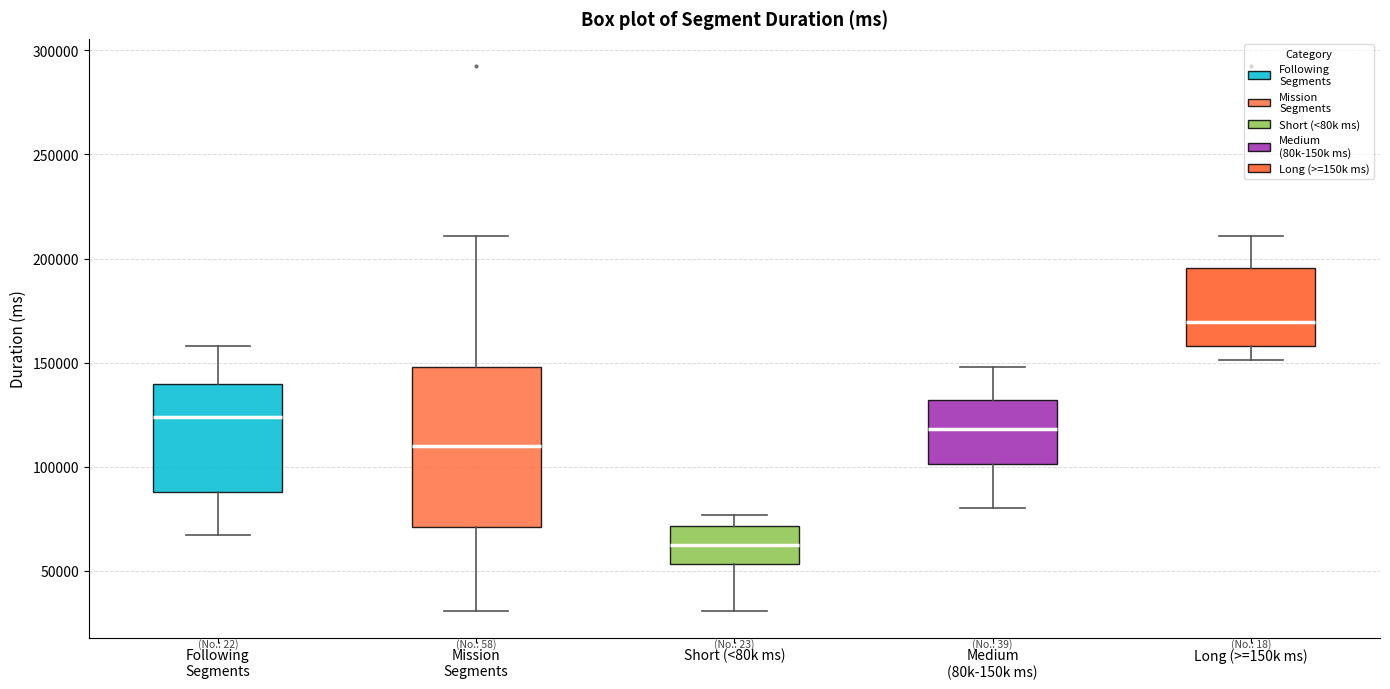

Reading left to right, read every box against the y-axis: the position of its median line, the range the box covers, and the ends of its whiskers. The values are not printed on the chart, so give them approximately, as read against the axis.

Following Segments: median 125000, box 90000 to 140000, whiskers 65000 to 160000
Mission Segments: median 110000, box 70000 to 150000, whiskers 30000 to 210000
Short (<80k ms): median 60000, box 55000 to 70000, whiskers 30000 to 75000
Medium (80k-150k ms): median 120000, box 100000 to 130000, whiskers 80000 to 150000
Long (>=150k ms): median 170000, box 160000 to 195000, whiskers 150000 to 210000